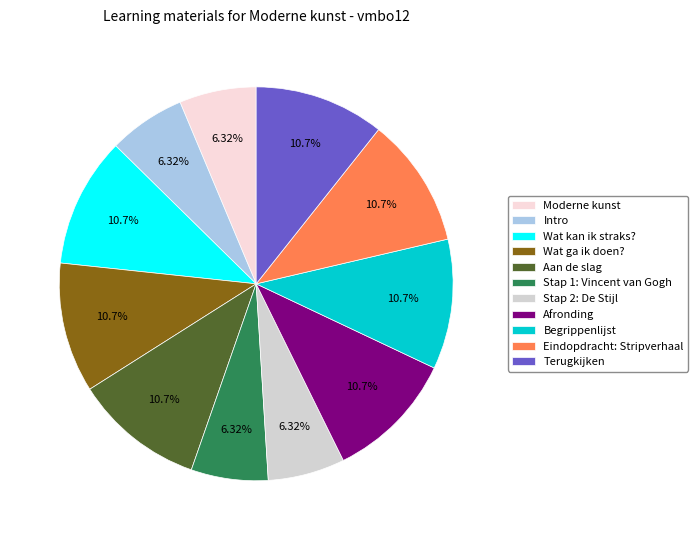

Is Stap 1: Vincent van Gogh the majority of the pie?

No